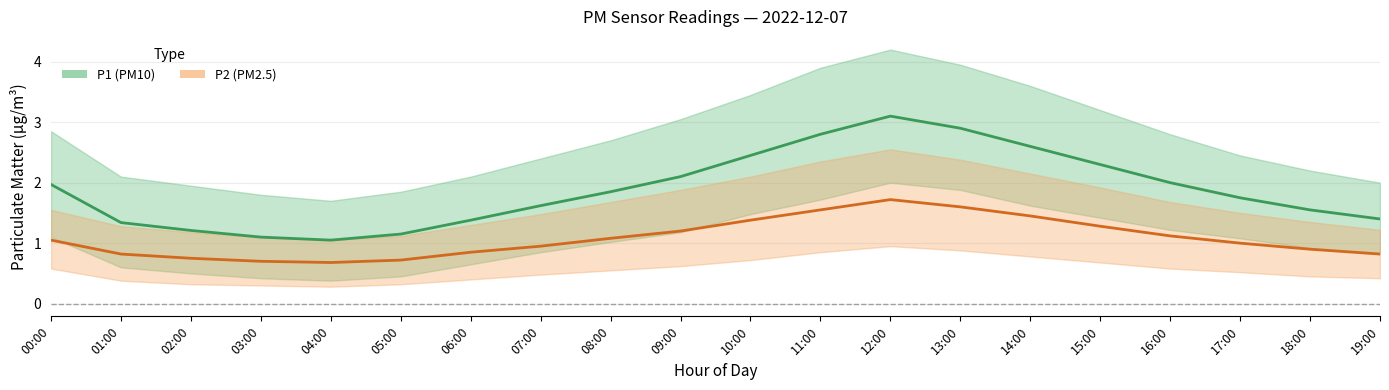

What is the difference between the P1 (PM10) values at 17:00 and 12:00?

1.4